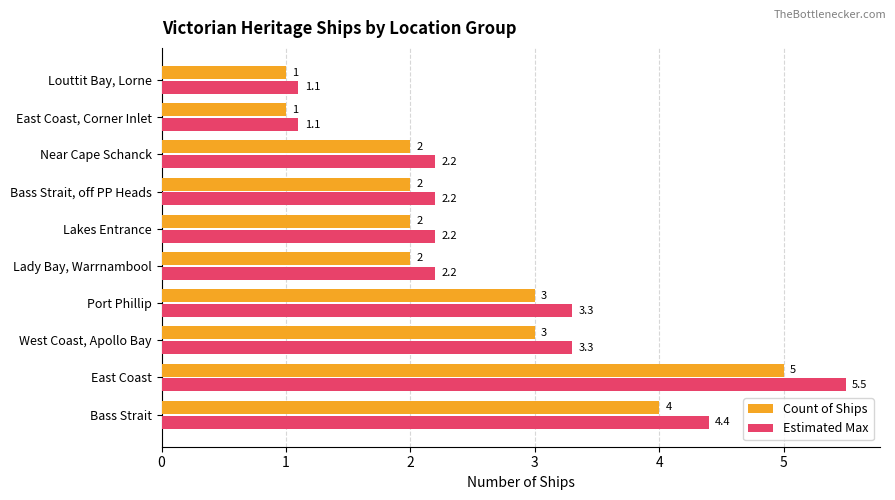

What is the difference between the maximum and second lowest values in the Count of Ships series?

4.0